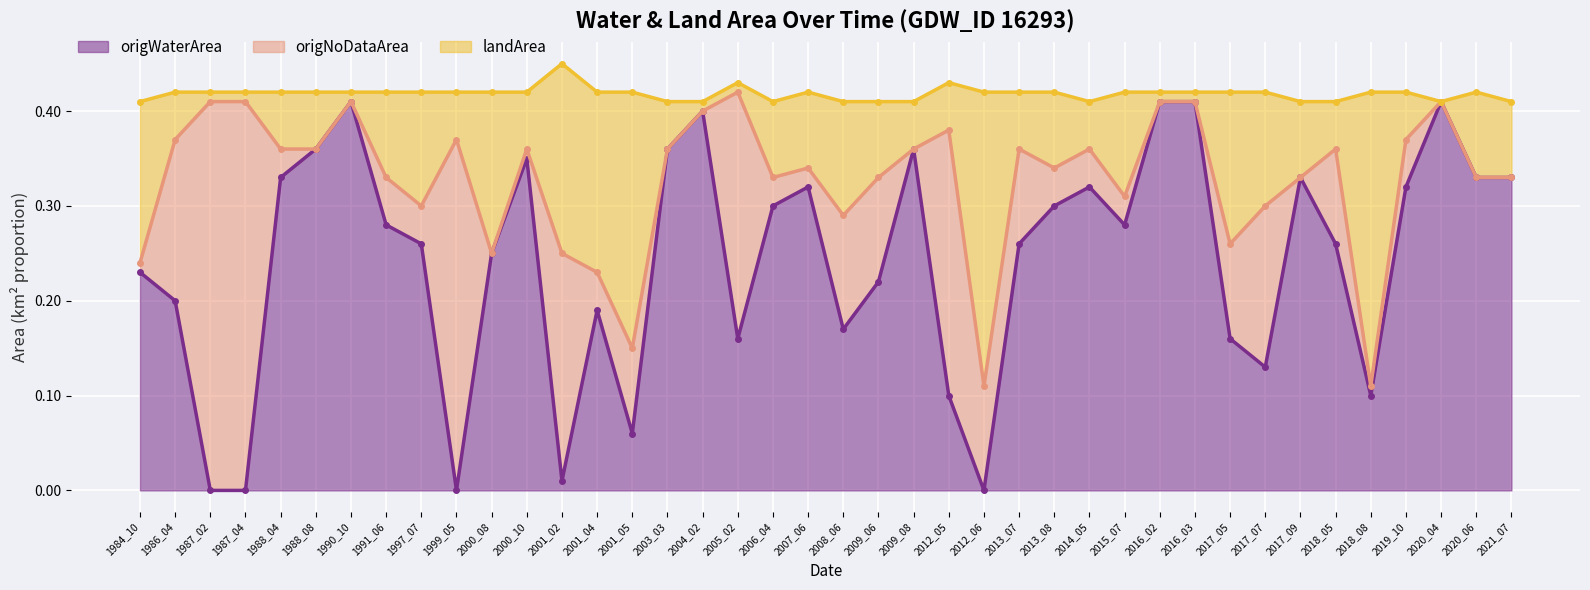

True or false: origWaterArea and landArea intersect in this chart.

False